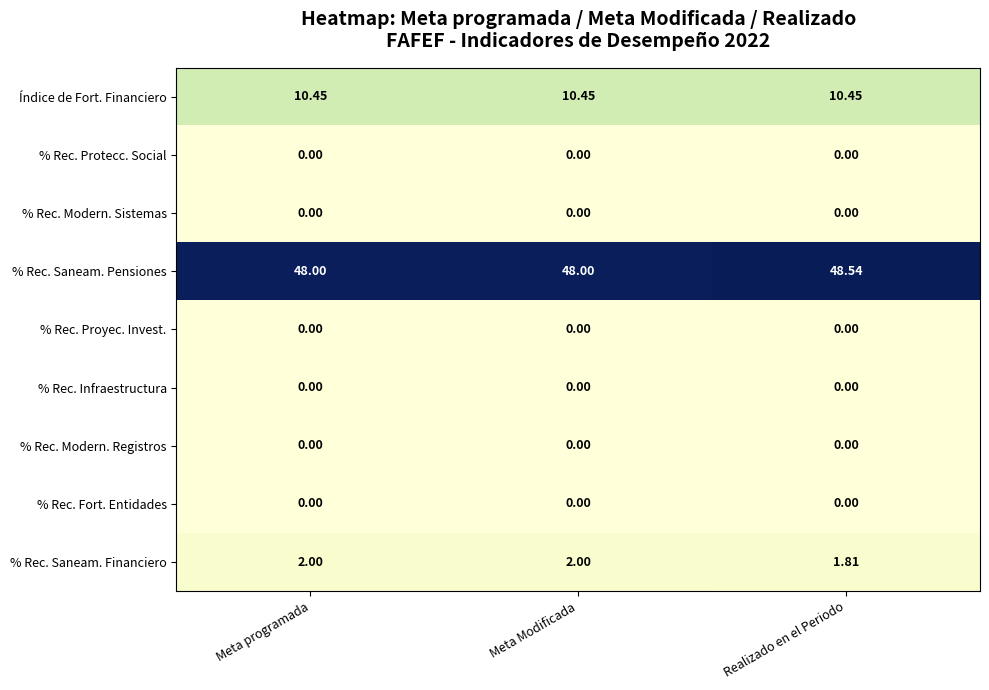

Which category has the highest value across all series?

Realizado en el Periodo